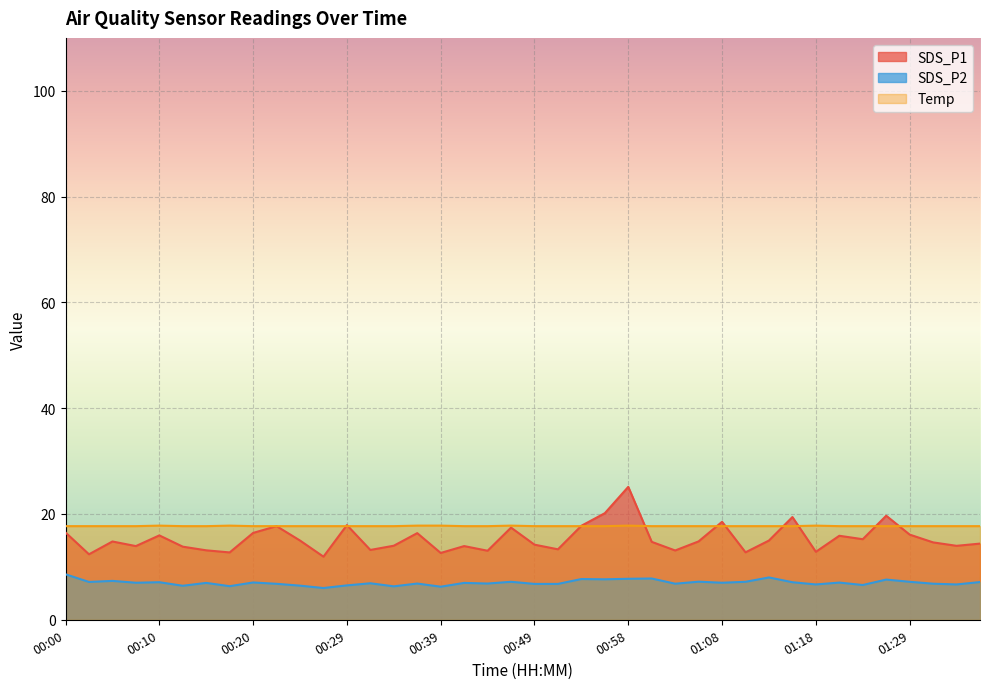

Count the number of data series in this chart.

3